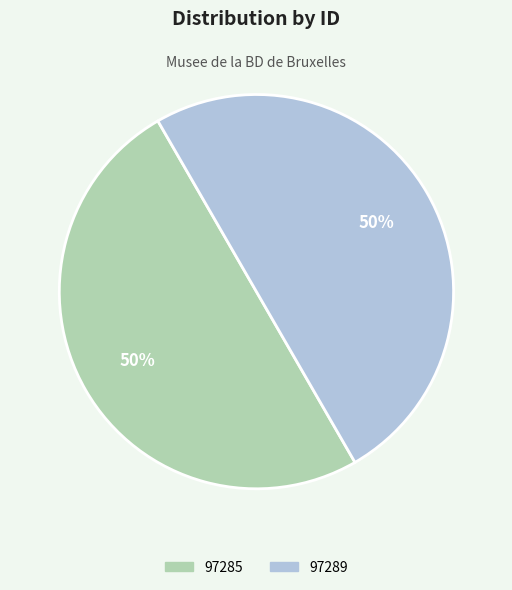

To the nearest percent, what is the average slice percentage?

50%